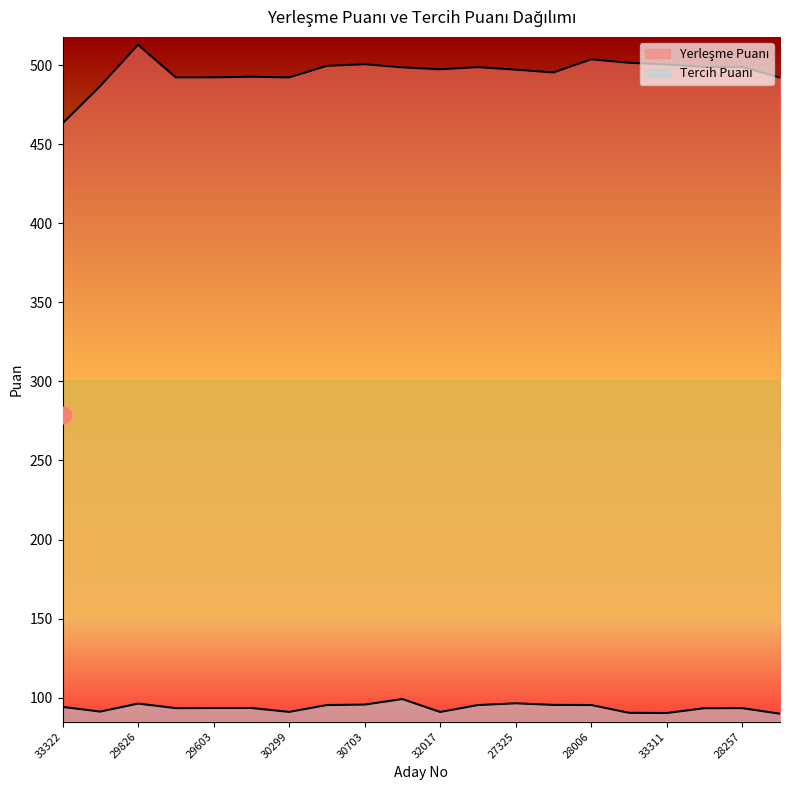

At which category does the chart reach its peak across all series?

29826